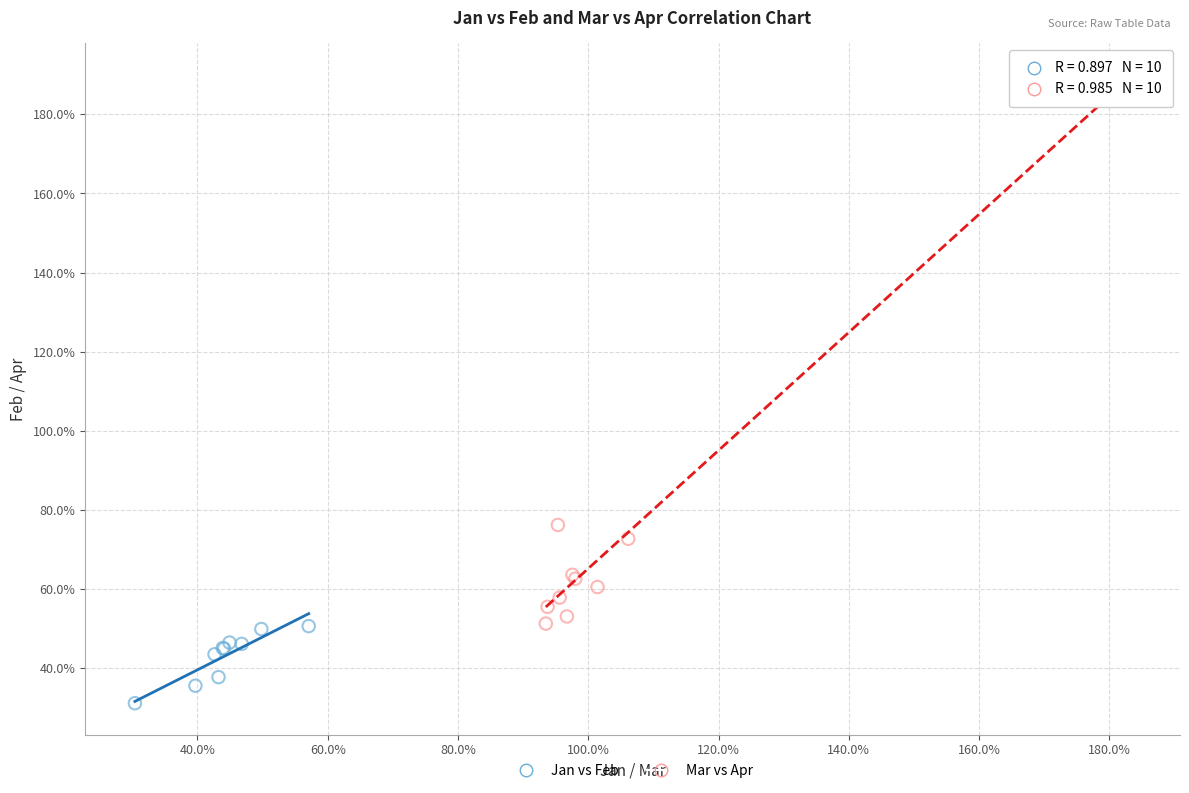

What are all the series names shown in the legend?

Jan vs Feb, Mar vs Apr